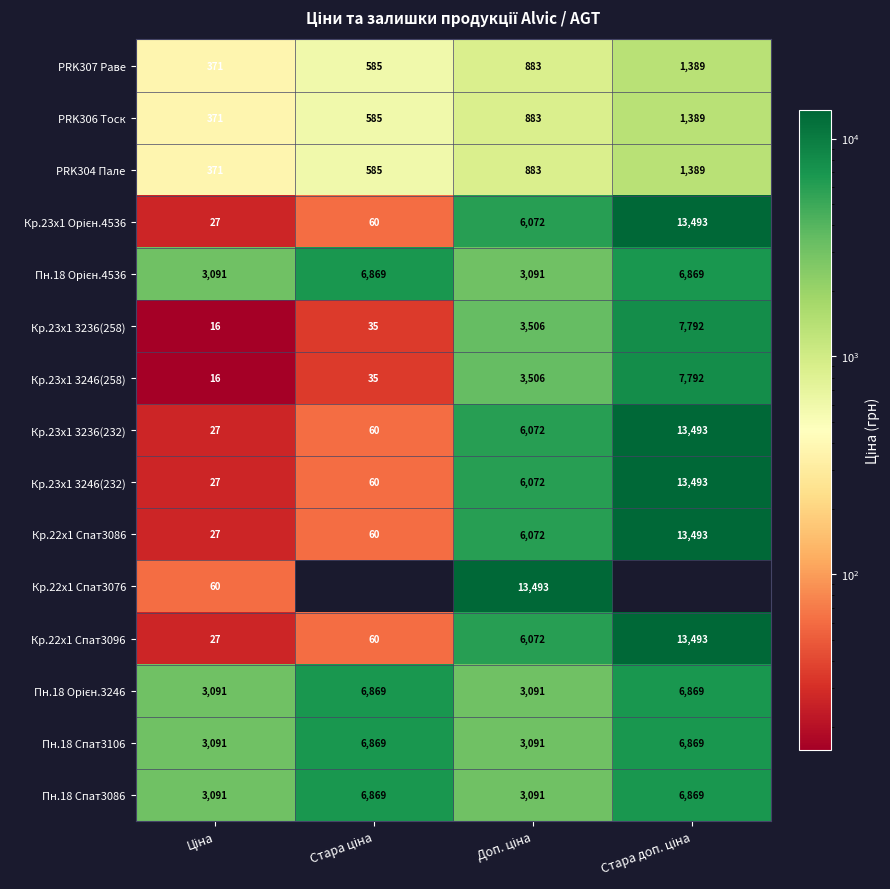

What is the average value of the Пн.18 Спат3086 series?

4980.0